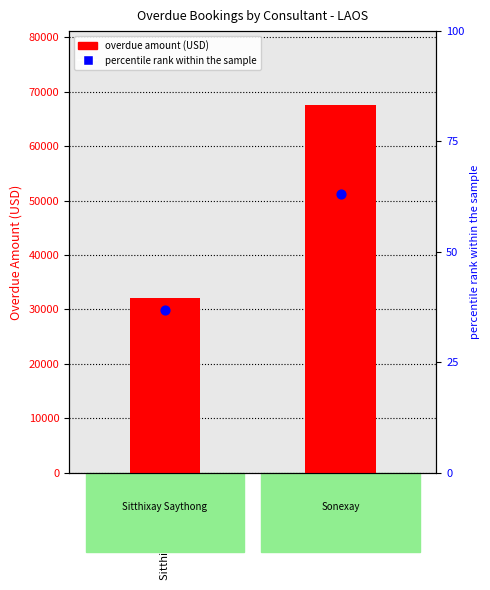

At which category is the sum across all series the highest?

Sonexay